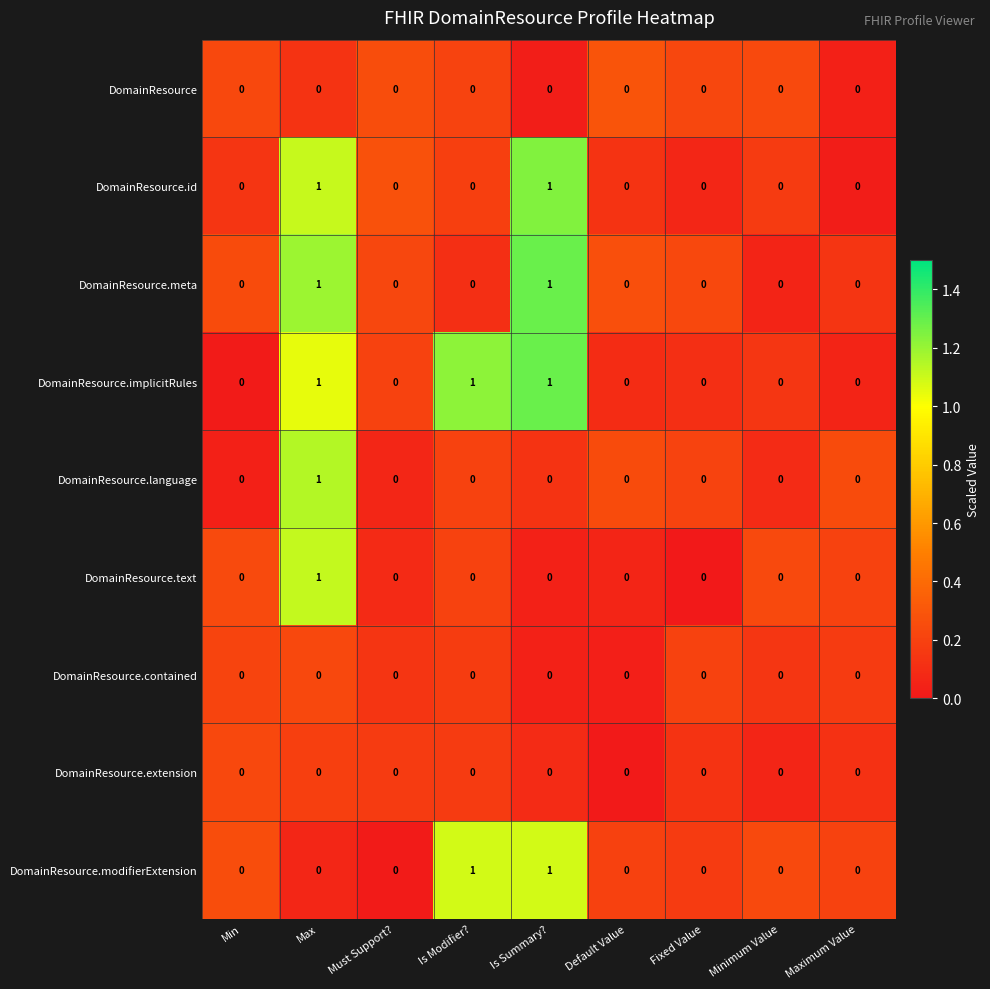

Count the number of data series in this chart.

9